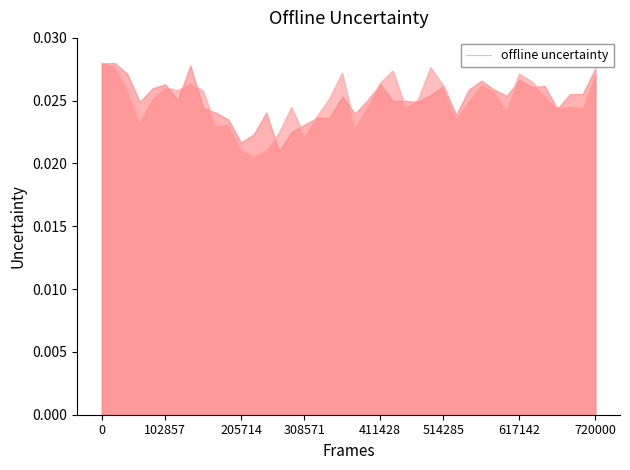

What is the label of the 26th point from the left?

25